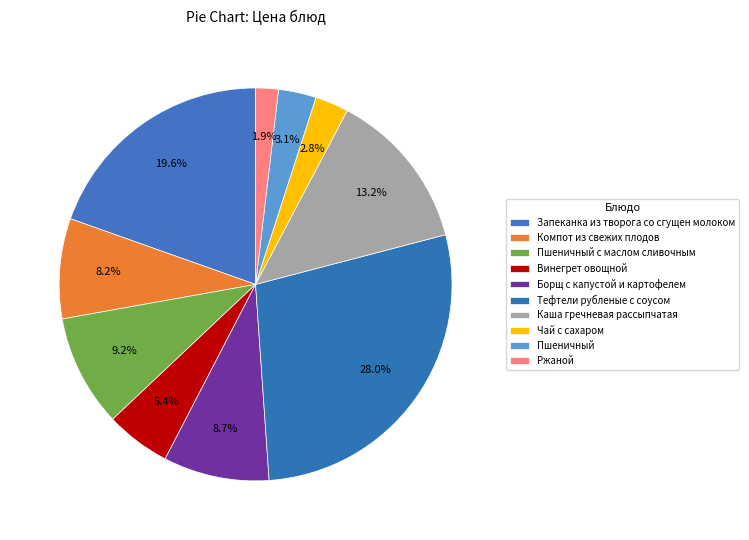

Does Чай с сахаром represent more than half of the total?

No